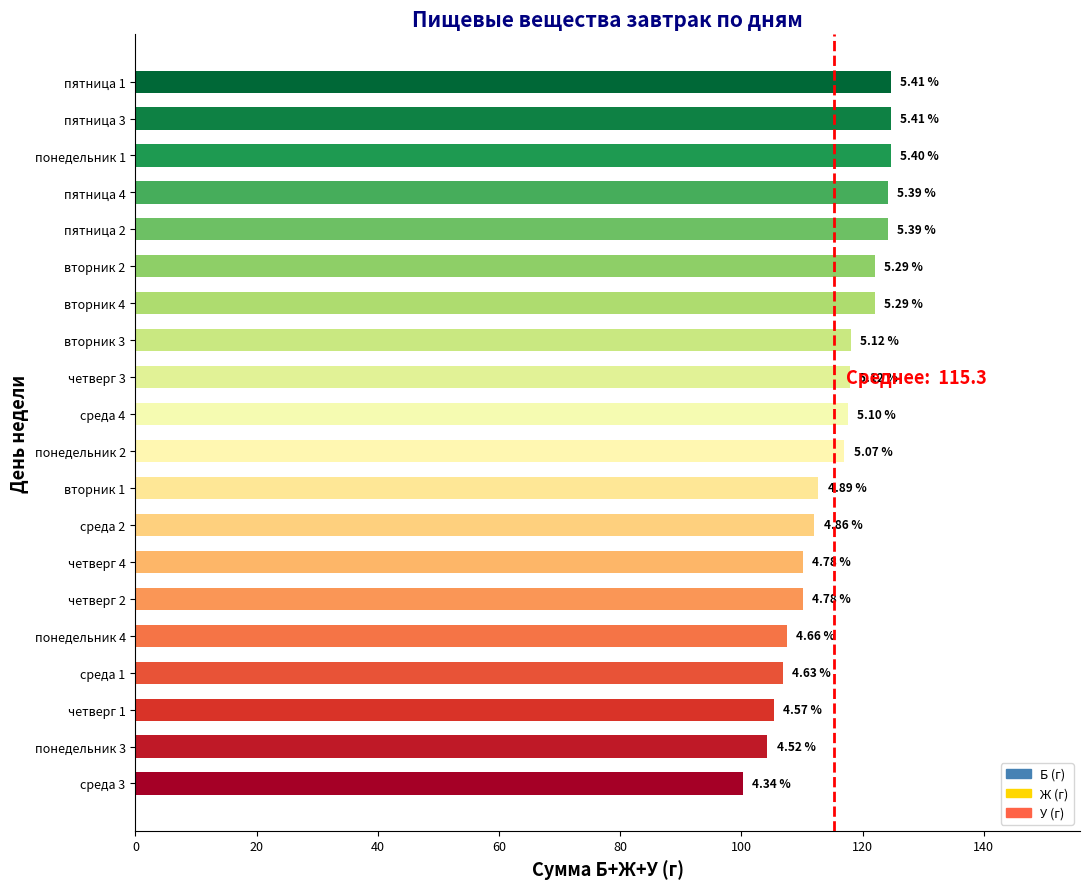

How many bars are there in total?

20